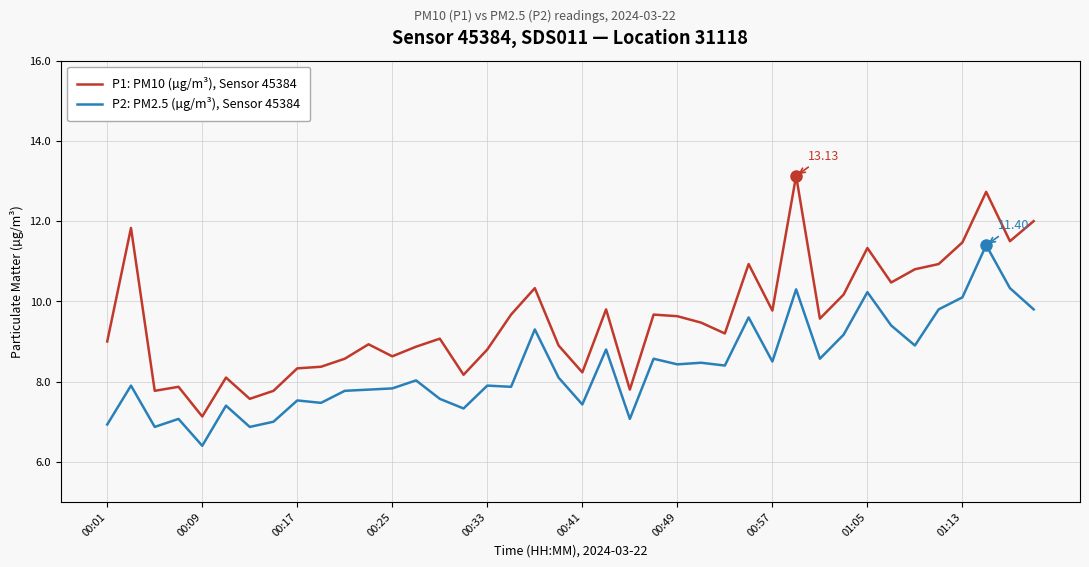

True or false: P2: PM2.5 (µg/m³), Sensor 45384 and P1: PM10 (µg/m³), Sensor 45384 intersect in this chart.

False